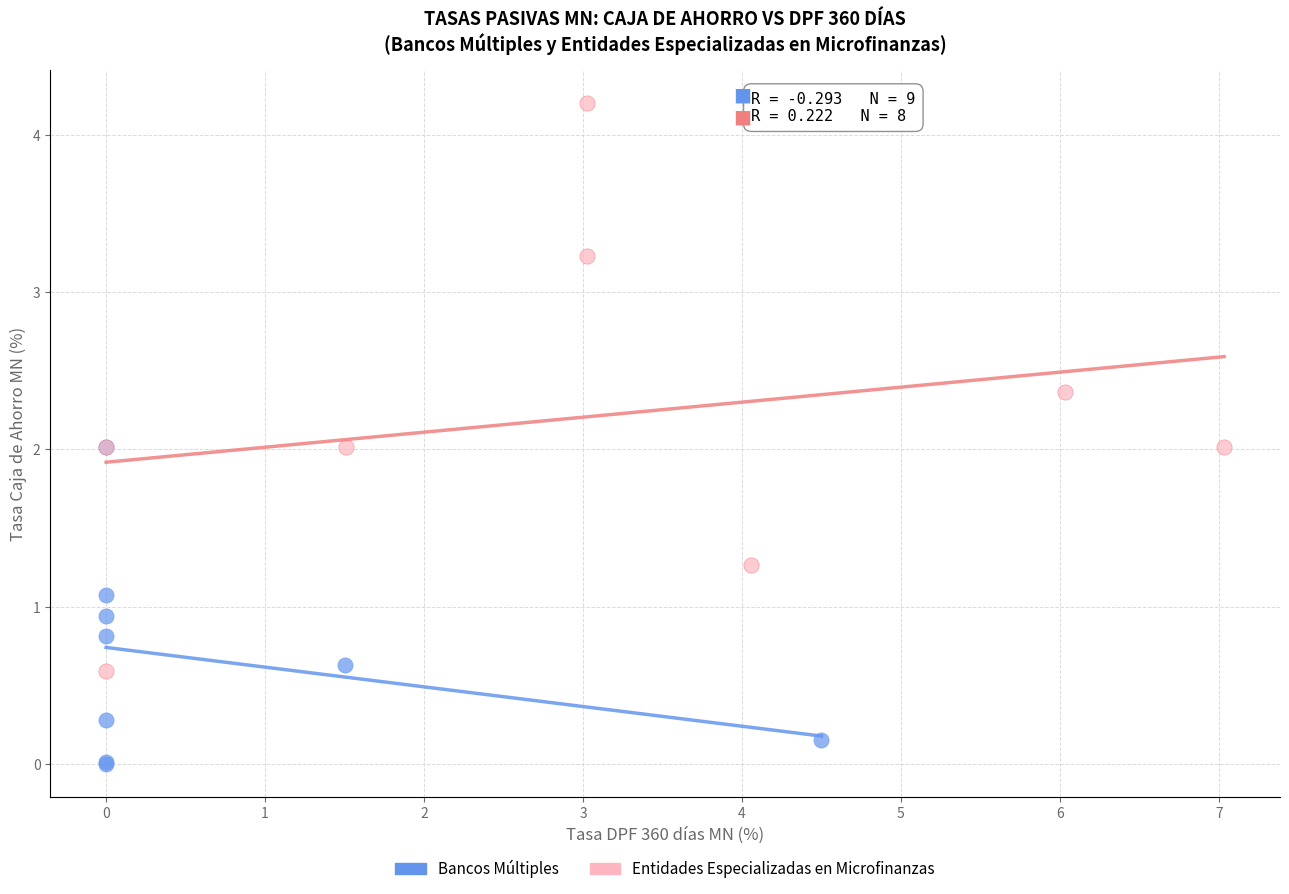

Which series reaches the maximum Y coordinate?

Entidades Especializadas en Microfinanzas